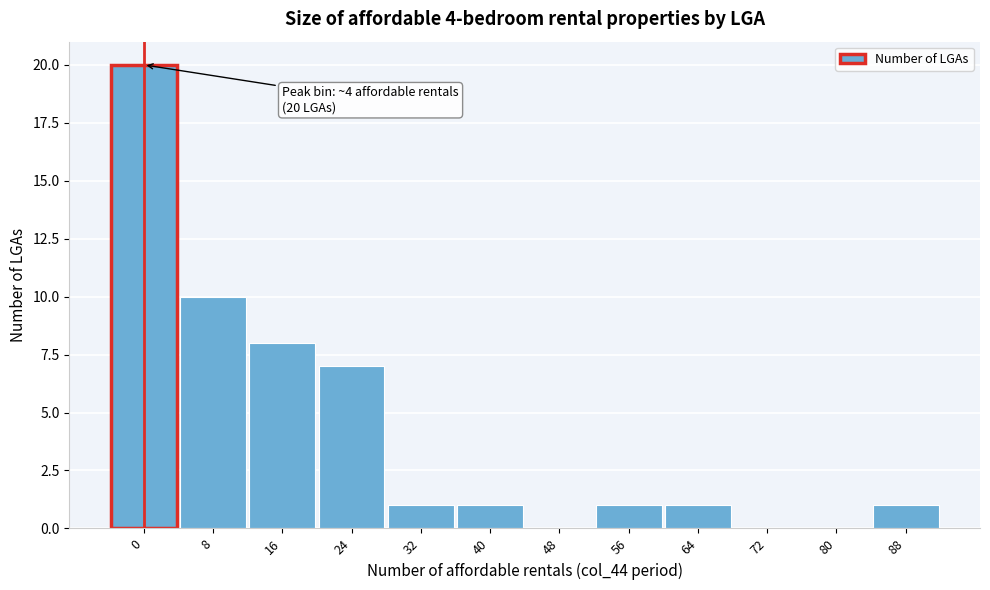

Reading left to right, what are all the values shown in this chart?

0=20	8=10	16=8	24=7	32=1	40=1	48=0	56=1	64=1	72=0	80=0	88=1